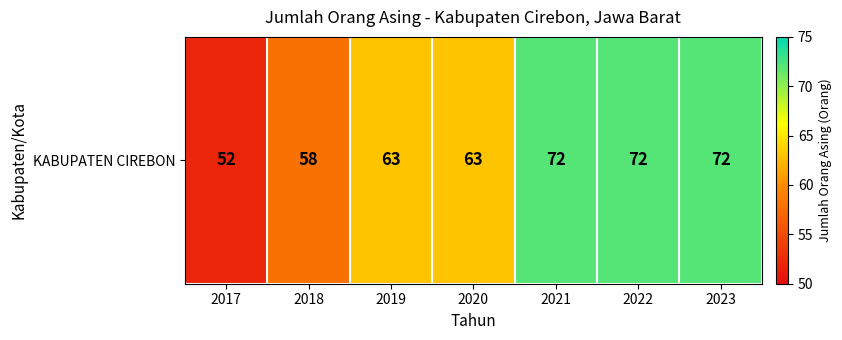

What is the change in value from 2017 to 2022?

+20